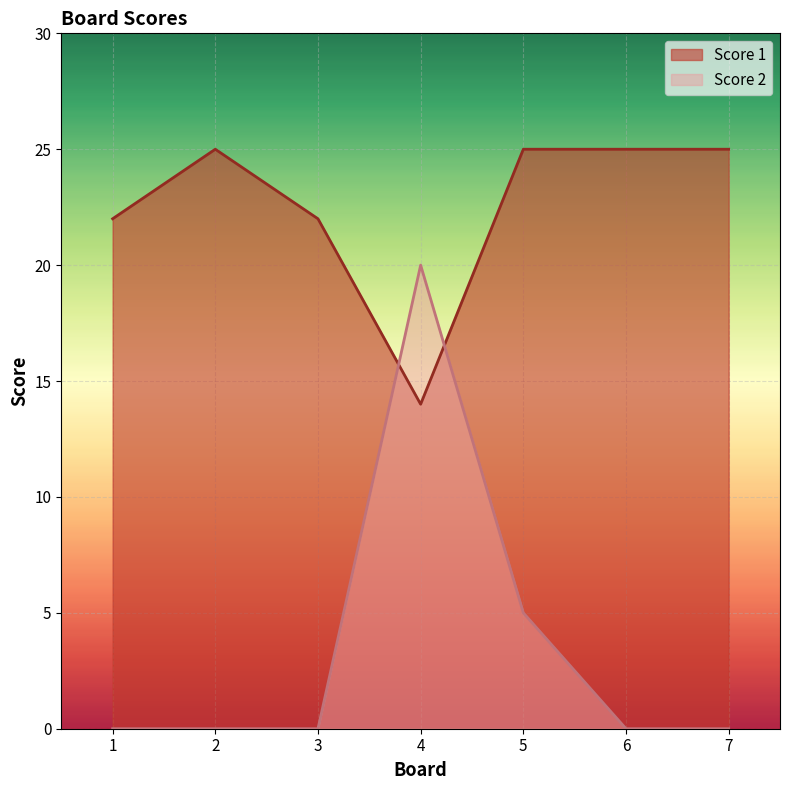

What is the total value across all series at 3?

22